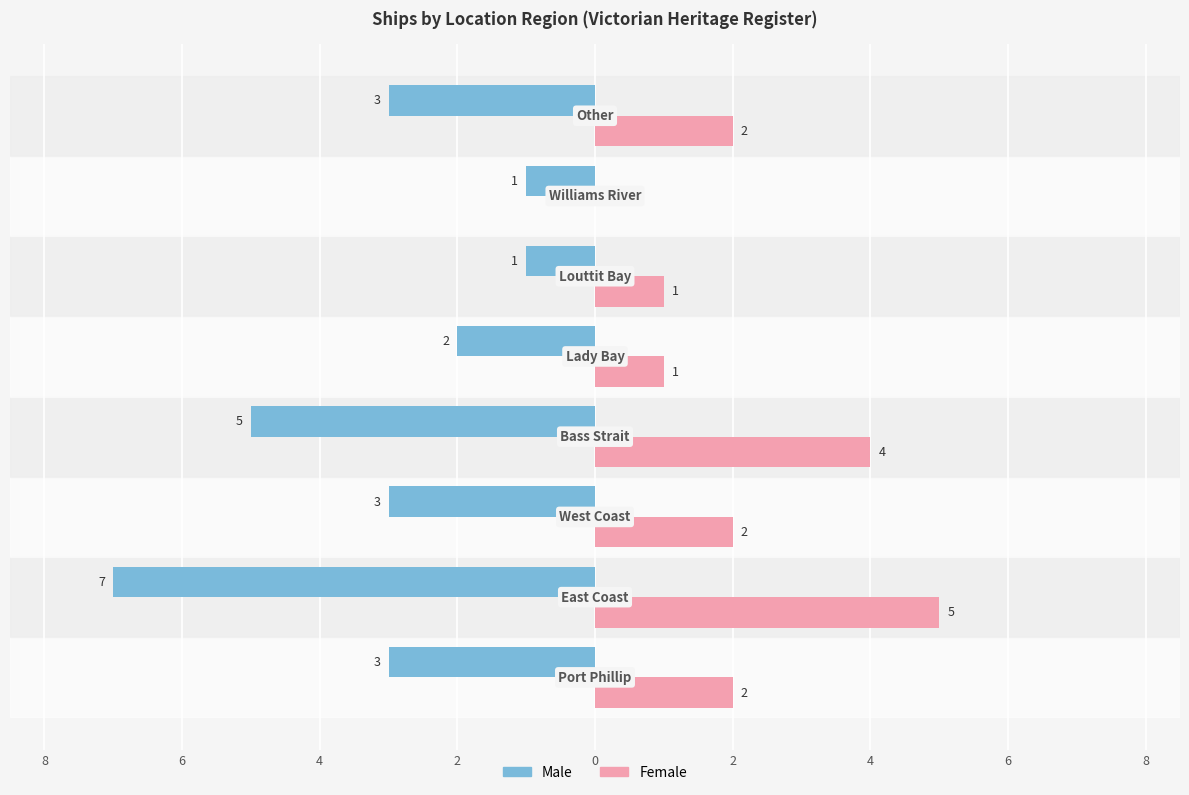

What are all the series names shown in the legend?

Male, Female